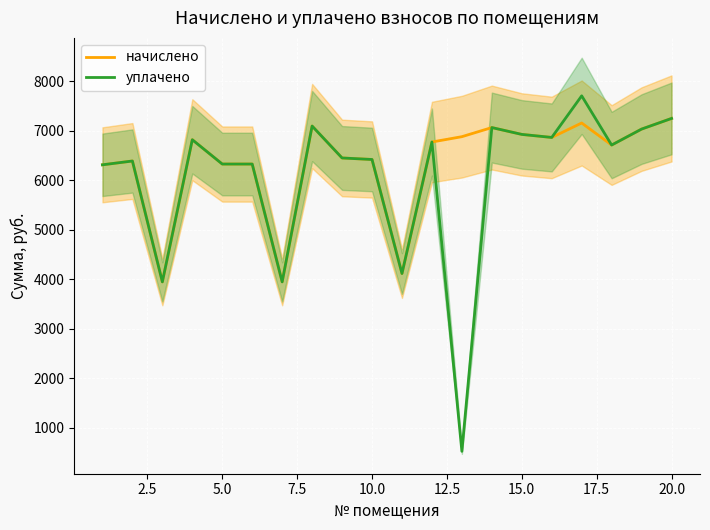

What is the difference between the maximum and minimum values in the начислено series?

3302.4